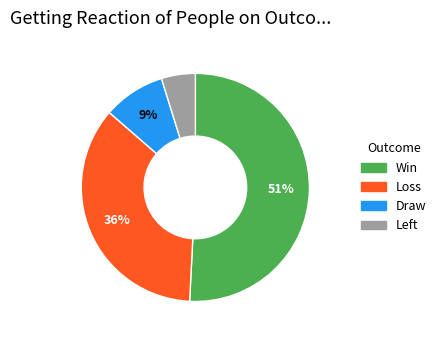

How many segments does this pie chart have?

4